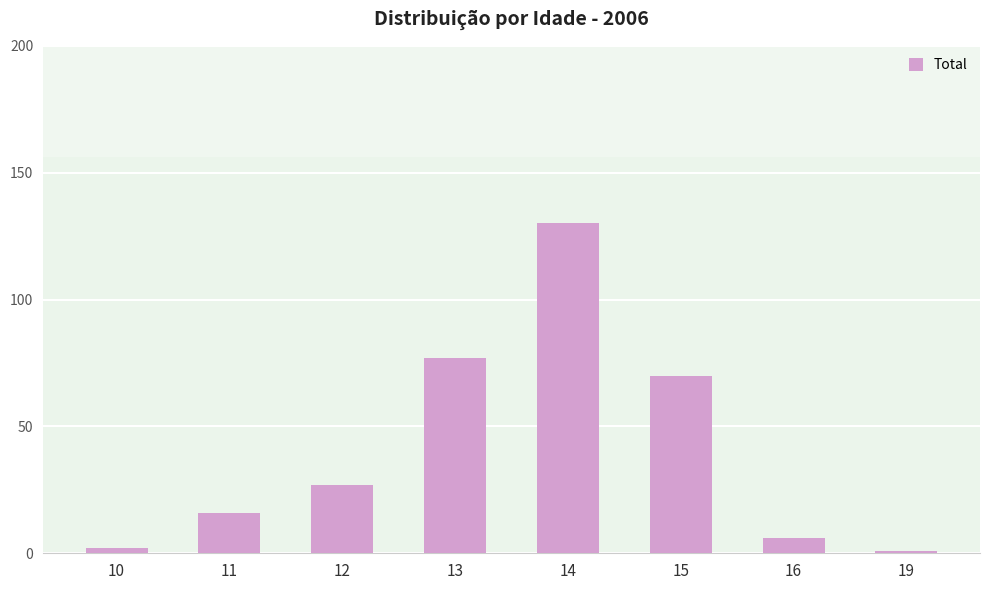

What is the change in value from 15 to 19?

-69